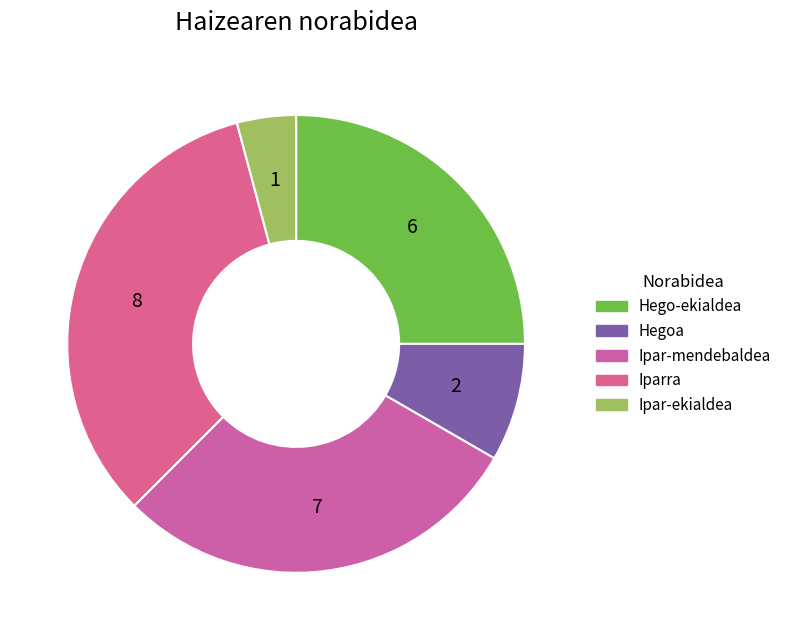

What is the ratio of the value at Hegoa to the value at Iparra?

0.2